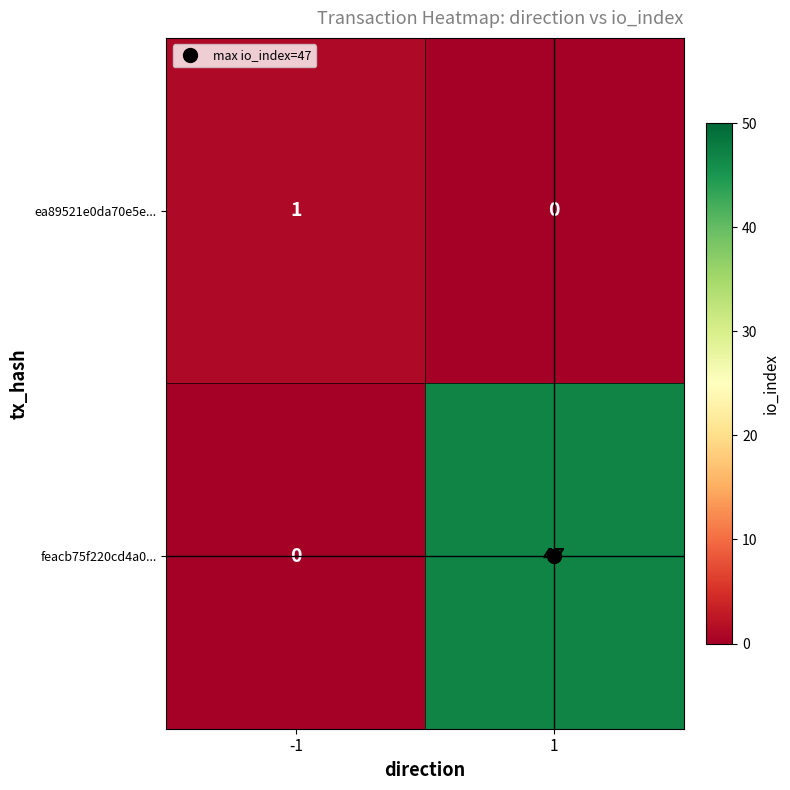

At how many categories does at least one series exceed 8?

1